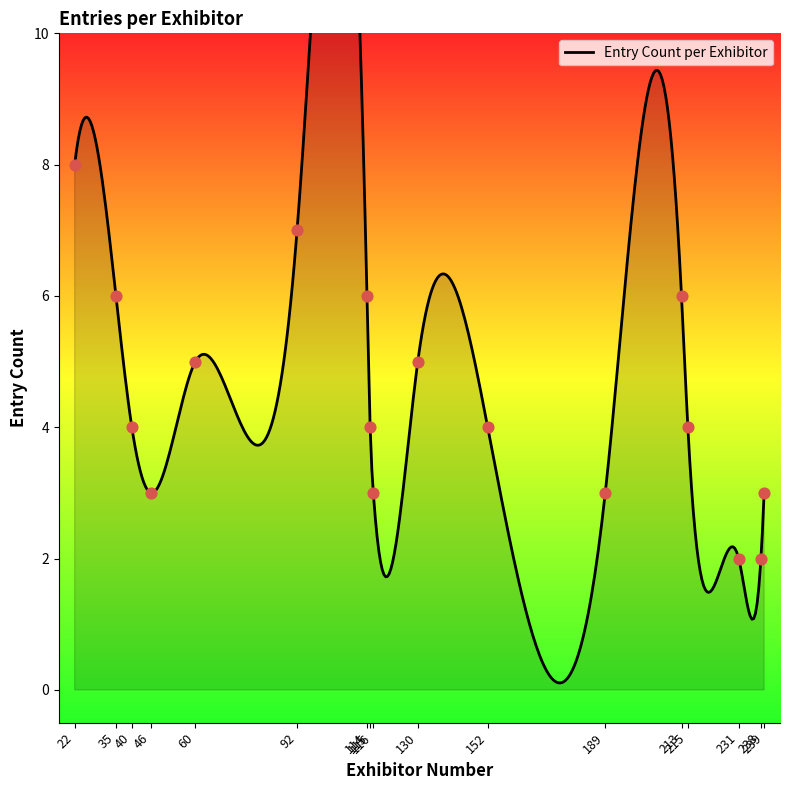

What is the change in value from 92 to 213?

-1